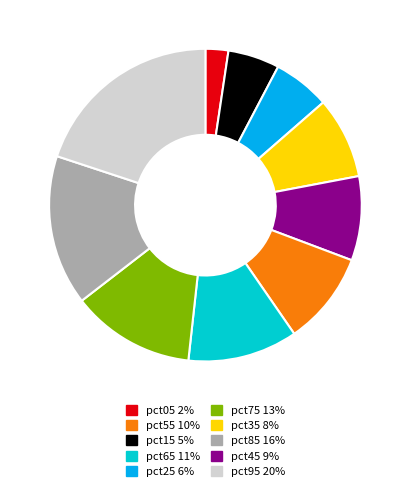

Count the number of slices in the pie.

10